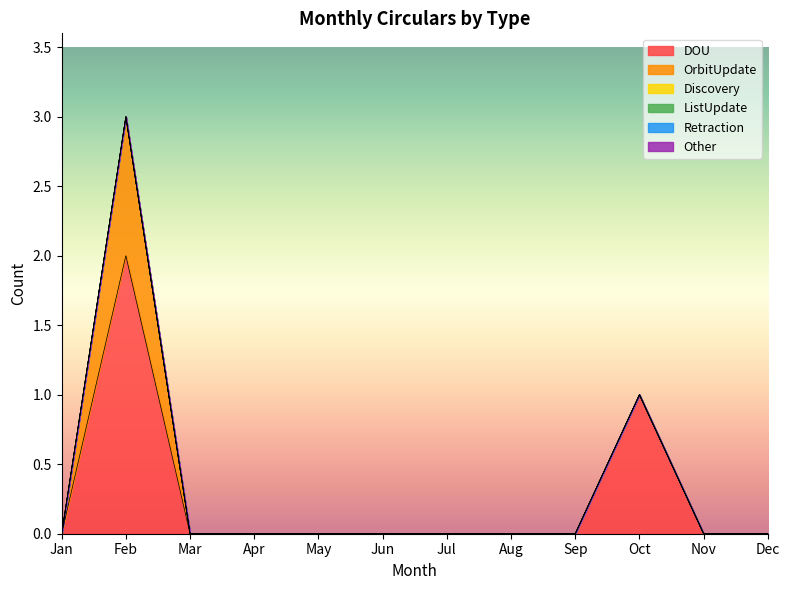

True or false: DOU has a value of 0 at Nov.

True